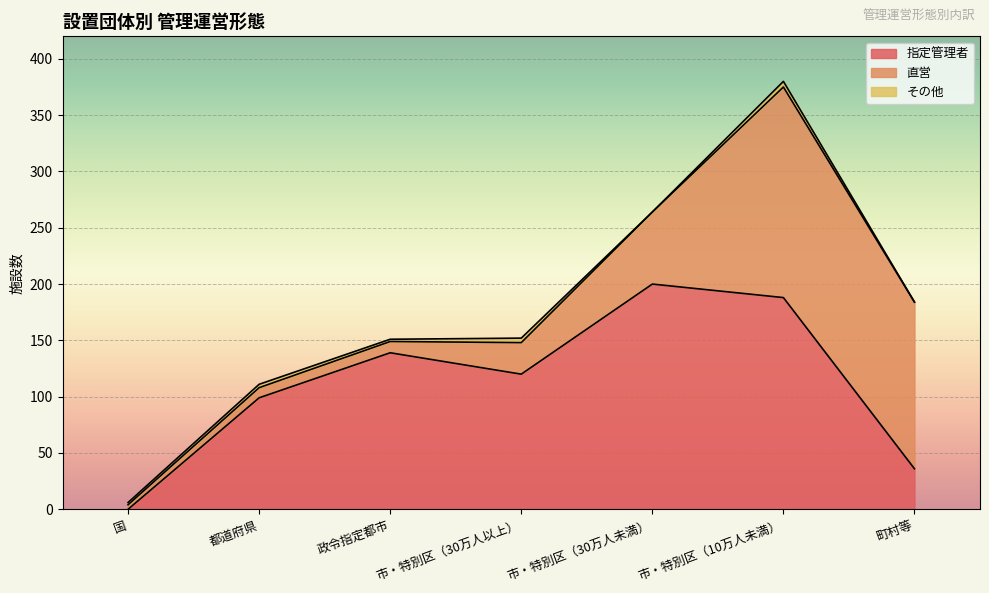

At which category does その他 reach its first local peak?

都道府県